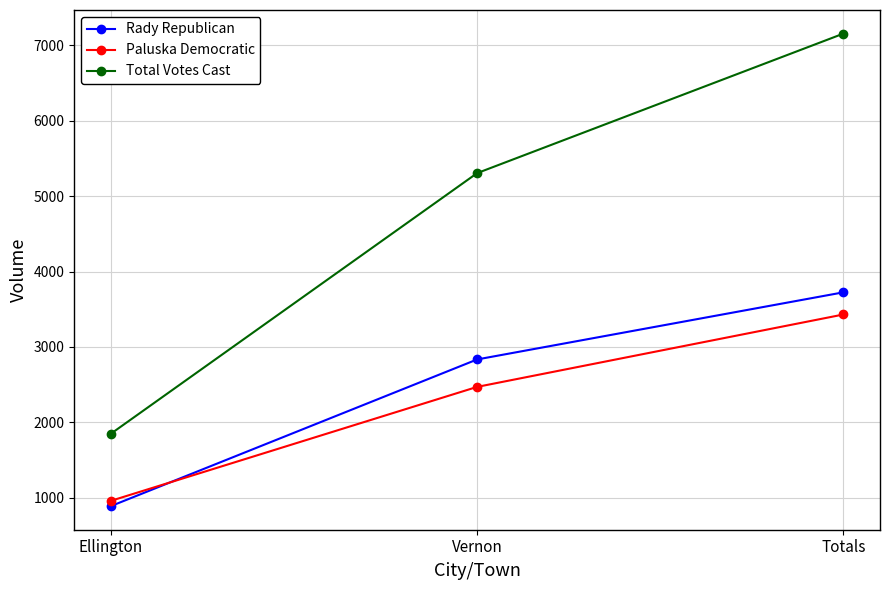

Is the value of Rady Republican at Ellington greater than the value of Total Votes Cast at Ellington?

No